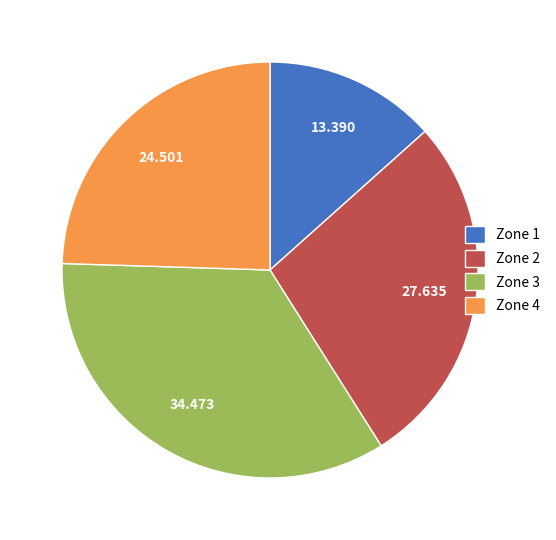

Is there a majority slice in this chart?

No